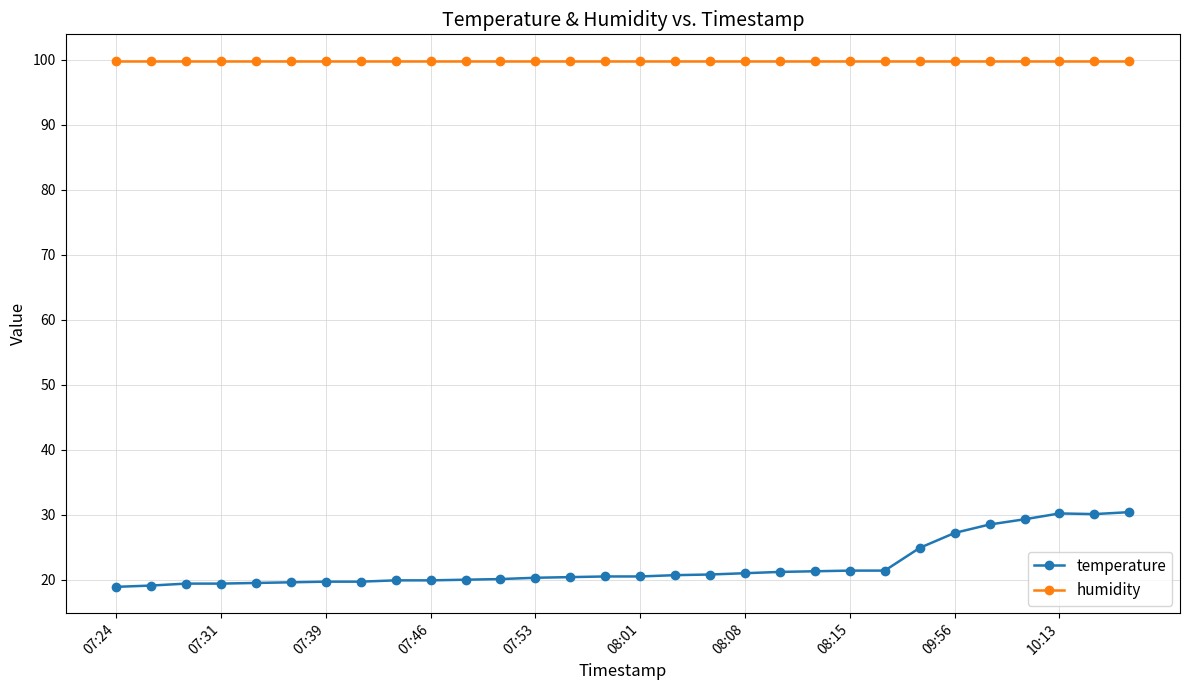

What are all the series names shown in the legend?

temperature, humidity